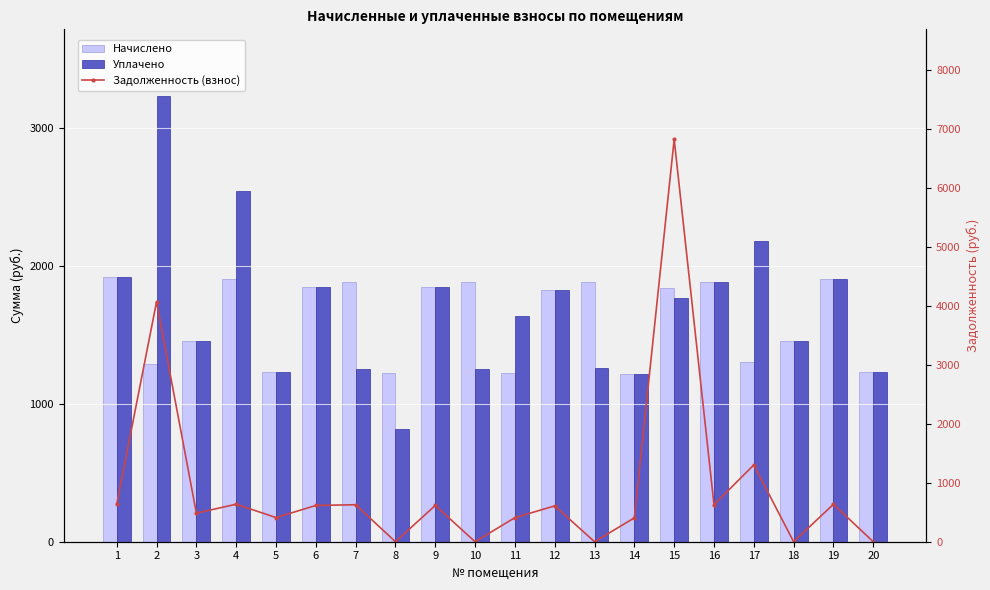

At which category does the chart reach its minimum across all series?

8